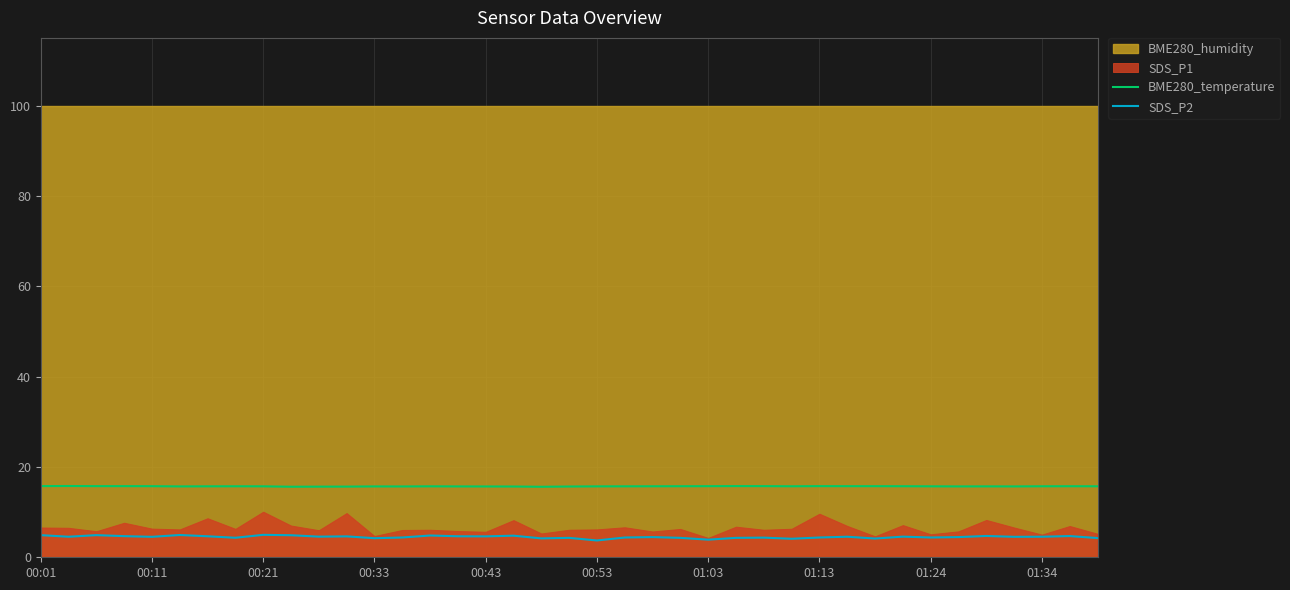

What is the maximum value for SDS_P2?

5.0